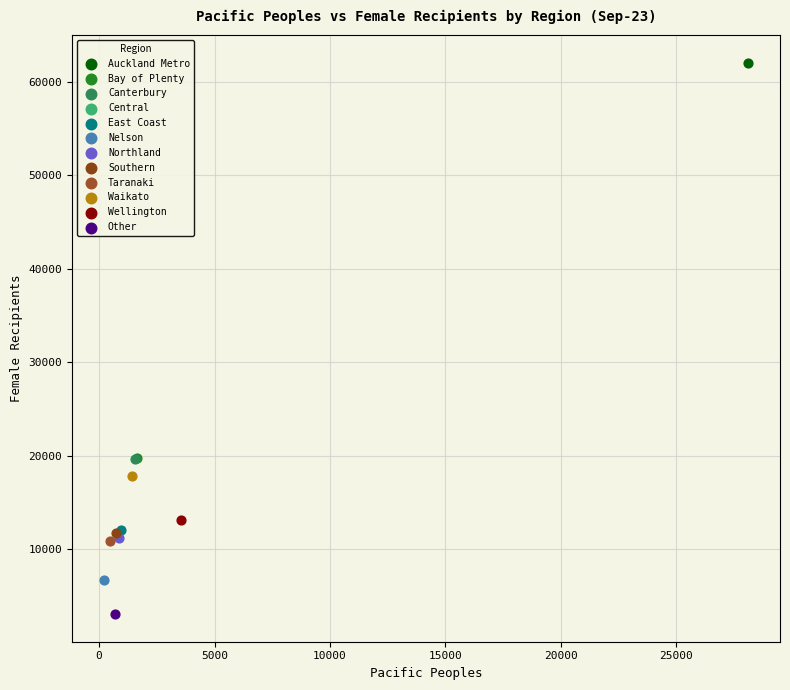

What are all the series names shown in the legend?

Auckland Metro, Bay of Plenty, Canterbury, Central, East Coast, Nelson, Northland, Southern, Taranaki, Waikato, Wellington, Other